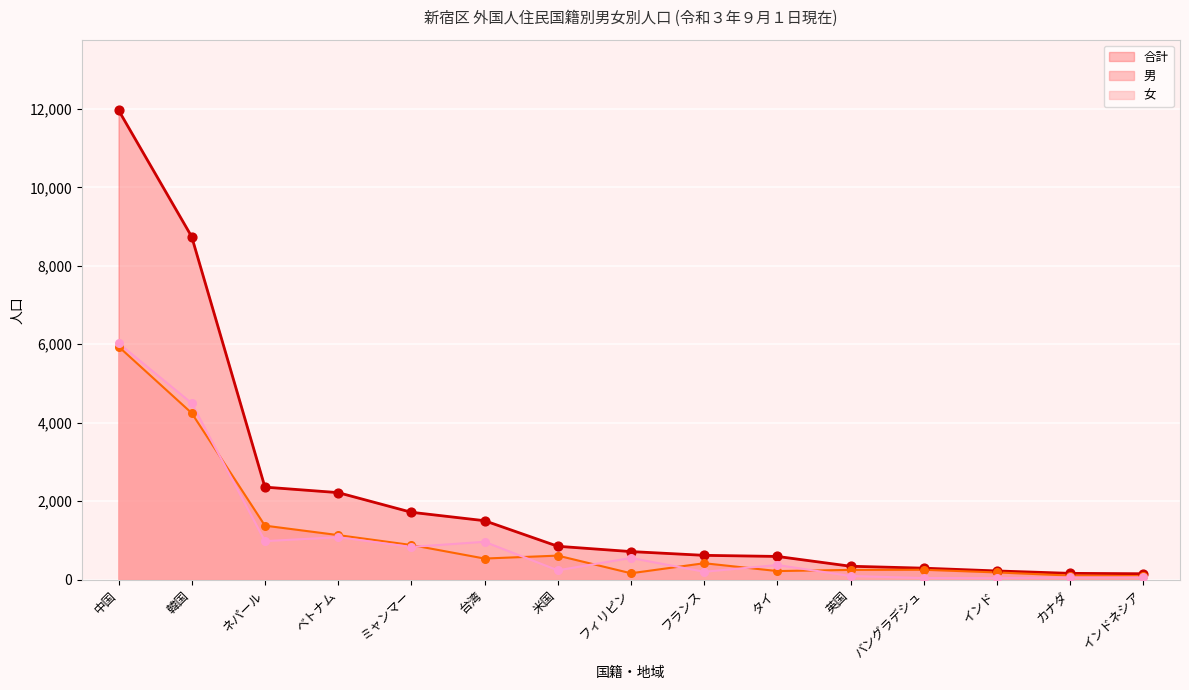

Which series contains the lowest Y value?

女